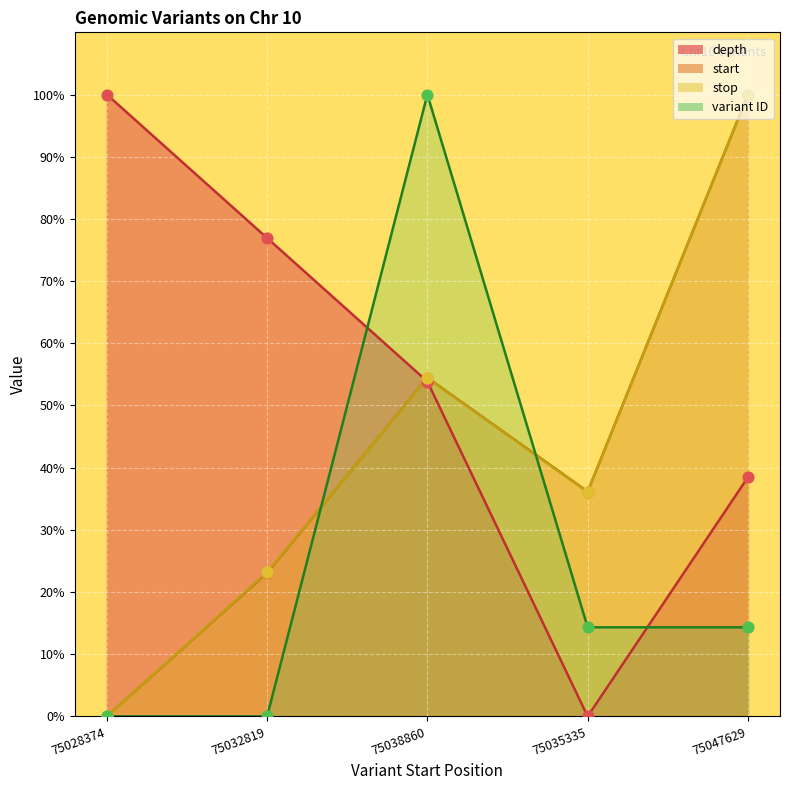

Which series has the largest total across all categories?

depth